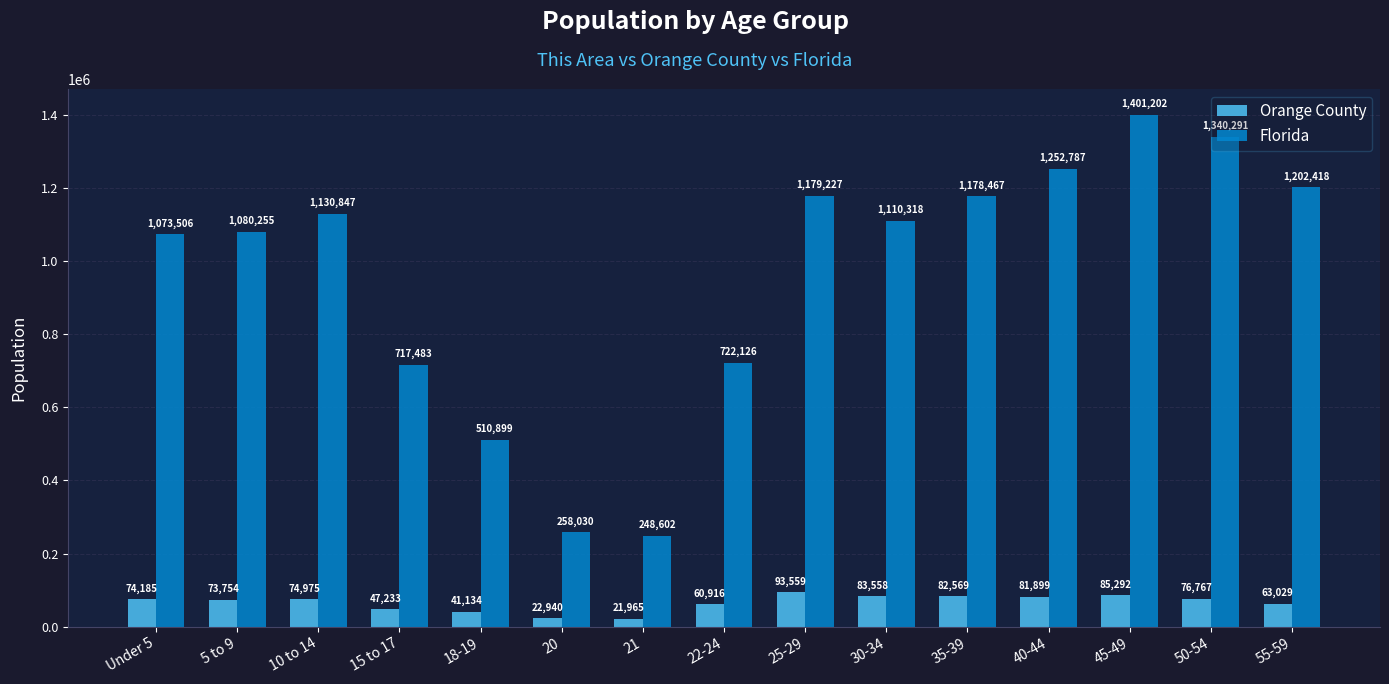

What position from the right is 35-39?

5